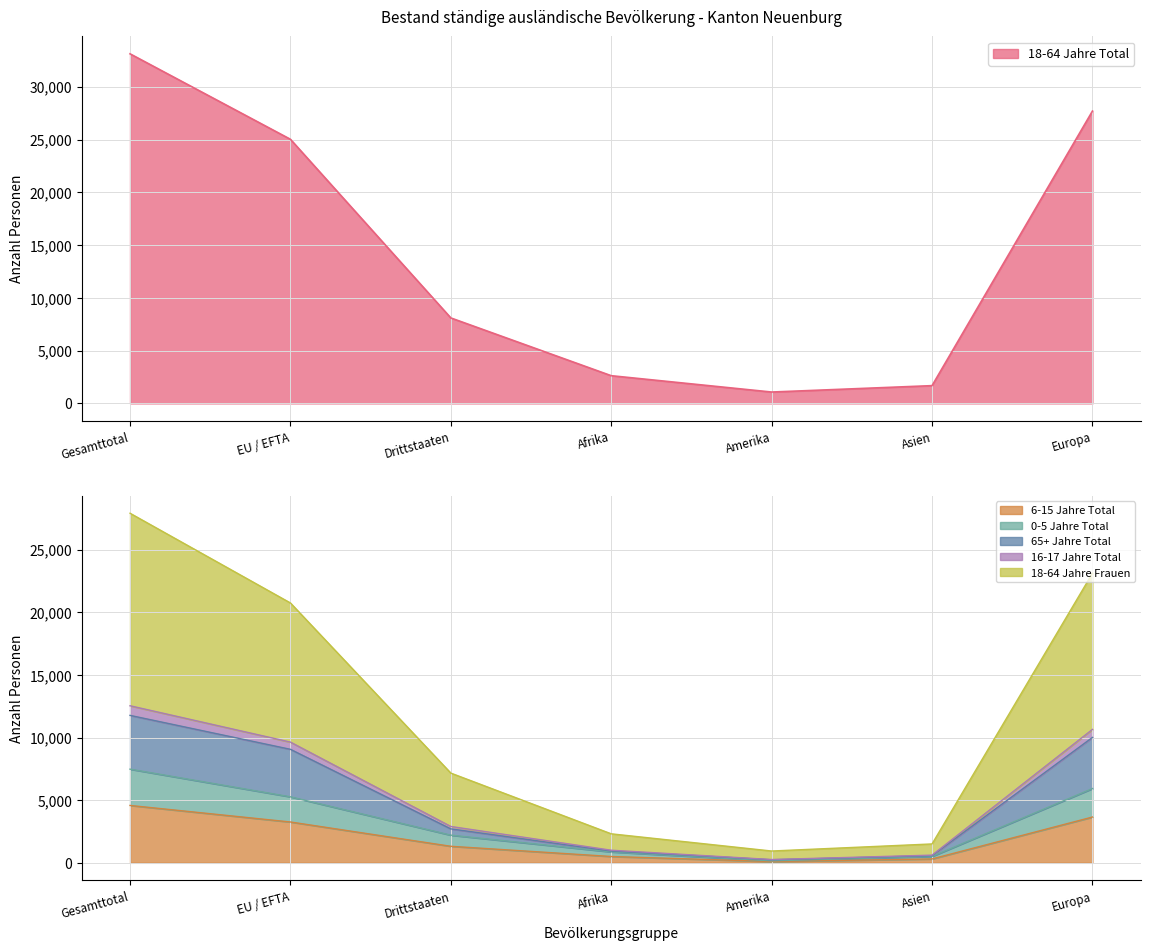

What is the sum of all 18-64 Jahre Total values?

99316